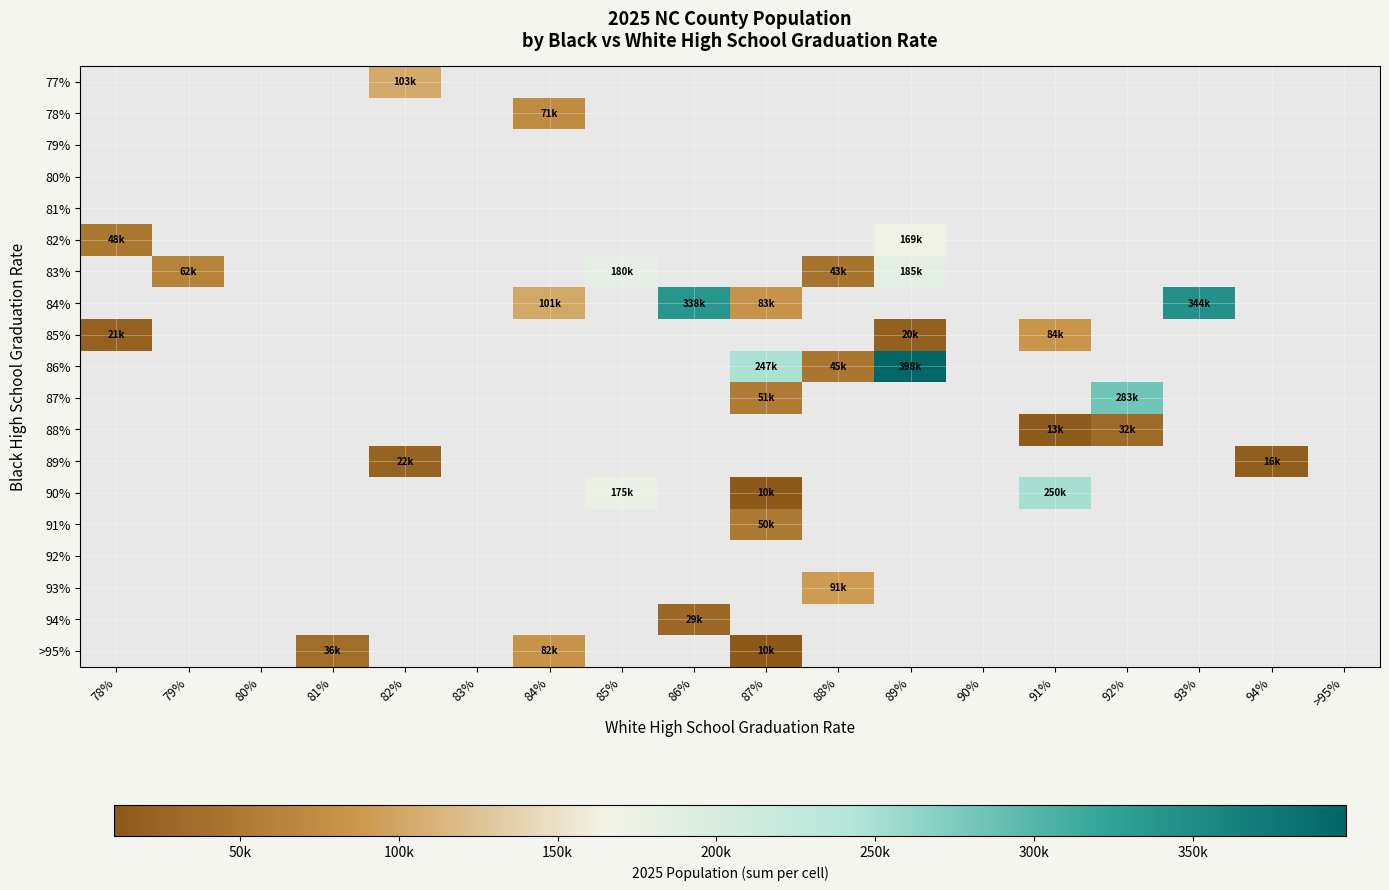

Reading right to left, what are all the values shown in this chart?

77%: >95%=0	94%=0	93%=0	92%=0	91%=0	90%=0	89%=0	88%=0	87%=0	86%=0	85%=0	84%=0	83%=0	82%=103300	81%=0	80%=0	79%=0	78%=0
78%: >95%=0	94%=0	93%=0	92%=0	91%=0	90%=0	89%=0	88%=0	87%=0	86%=0	85%=0	84%=71300	83%=0	82%=0	81%=0	80%=0	79%=0	78%=0
79%: >95%=0	94%=0	93%=0	92%=0	91%=0	90%=0	89%=0	88%=0	87%=0	86%=0	85%=0	84%=0	83%=0	82%=0	81%=0	80%=0	79%=0	78%=0
80%: >95%=0	94%=0	93%=0	92%=0	91%=0	90%=0	89%=0	88%=0	87%=0	86%=0	85%=0	84%=0	83%=0	82%=0	81%=0	80%=0	79%=0	78%=0
81%: >95%=0	94%=0	93%=0	92%=0	91%=0	90%=0	89%=0	88%=0	87%=0	86%=0	85%=0	84%=0	83%=0	82%=0	81%=0	80%=0	79%=0	78%=0
82%: >95%=0	94%=0	93%=0	92%=0	91%=0	90%=0	89%=169900	88%=0	87%=0	86%=0	85%=0	84%=0	83%=0	82%=0	81%=0	80%=0	79%=0	78%=48600
83%: >95%=0	94%=0	93%=0	92%=0	91%=0	90%=0	89%=185300	88%=43900	87%=0	86%=0	85%=180500	84%=0	83%=0	82%=0	81%=0	80%=0	79%=62800	78%=0
84%: >95%=0	94%=0	93%=344400	92%=0	91%=0	90%=0	89%=0	88%=0	87%=83000	86%=338000	85%=0	84%=101800	83%=0	82%=0	81%=0	80%=0	79%=0	78%=0
85%: >95%=0	94%=0	93%=0	92%=0	91%=84100	90%=0	89%=20100	88%=0	87%=0	86%=0	85%=0	84%=0	83%=0	82%=0	81%=0	80%=0	79%=0	78%=21500
86%: >95%=0	94%=0	93%=0	92%=0	91%=0	90%=0	89%=398400	88%=45400	87%=247100	86%=0	85%=0	84%=0	83%=0	82%=0	81%=0	80%=0	79%=0	78%=0
87%: >95%=0	94%=0	93%=0	92%=283000	91%=0	90%=0	89%=0	88%=0	87%=51600	86%=0	85%=0	84%=0	83%=0	82%=0	81%=0	80%=0	79%=0	78%=0
88%: >95%=0	94%=0	93%=0	92%=32900	91%=13800	90%=0	89%=0	88%=0	87%=0	86%=0	85%=0	84%=0	83%=0	82%=0	81%=0	80%=0	79%=0	78%=0
89%: >95%=0	94%=16500	93%=0	92%=0	91%=0	90%=0	89%=0	88%=0	87%=0	86%=0	85%=0	84%=0	83%=0	82%=22500	81%=0	80%=0	79%=0	78%=0
90%: >95%=0	94%=0	93%=0	92%=0	91%=250400	90%=0	89%=0	88%=0	87%=10300	86%=0	85%=175000	84%=0	83%=0	82%=0	81%=0	80%=0	79%=0	78%=0
91%: >95%=0	94%=0	93%=0	92%=0	91%=0	90%=0	89%=0	88%=0	87%=50400	86%=0	85%=0	84%=0	83%=0	82%=0	81%=0	80%=0	79%=0	78%=0
92%: >95%=0	94%=0	93%=0	92%=0	91%=0	90%=0	89%=0	88%=0	87%=0	86%=0	85%=0	84%=0	83%=0	82%=0	81%=0	80%=0	79%=0	78%=0
93%: >95%=0	94%=0	93%=0	92%=0	91%=0	90%=0	89%=0	88%=91000	87%=0	86%=0	85%=0	84%=0	83%=0	82%=0	81%=0	80%=0	79%=0	78%=0
94%: >95%=0	94%=0	93%=0	92%=0	91%=0	90%=0	89%=0	88%=0	87%=0	86%=29800	85%=0	84%=0	83%=0	82%=0	81%=0	80%=0	79%=0	78%=0
>95%: >95%=0	94%=0	93%=0	92%=0	91%=0	90%=0	89%=0	88%=0	87%=10700	86%=0	85%=0	84%=82600	83%=0	82%=0	81%=36500	80%=0	79%=0	78%=0